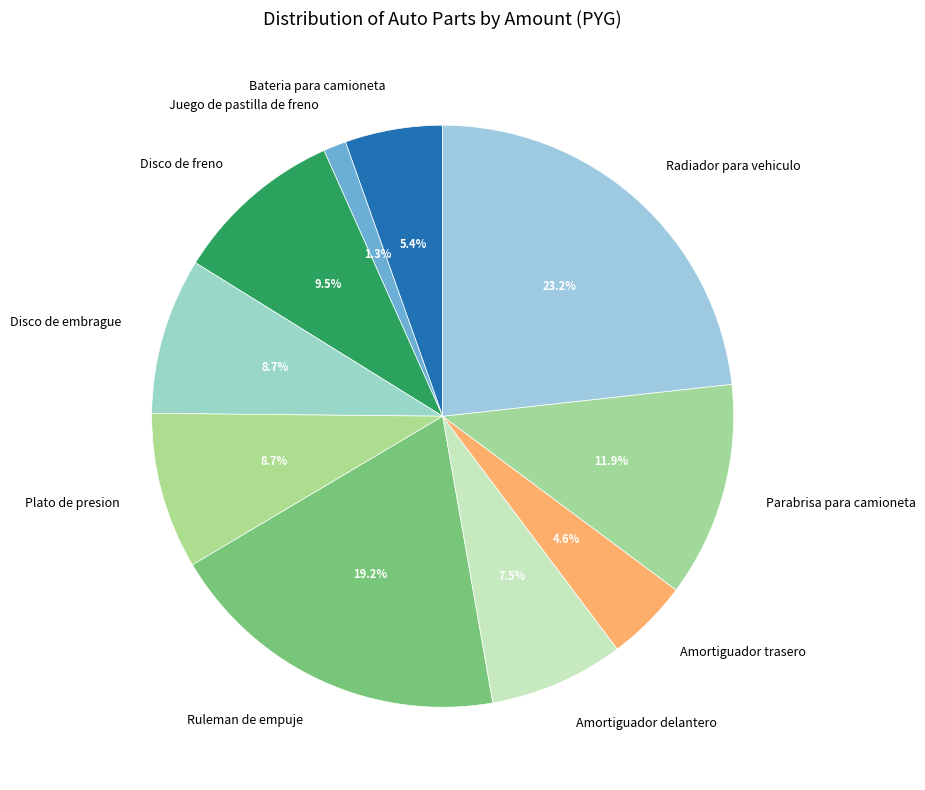

Which slice is the largest?

Radiador para vehiculo